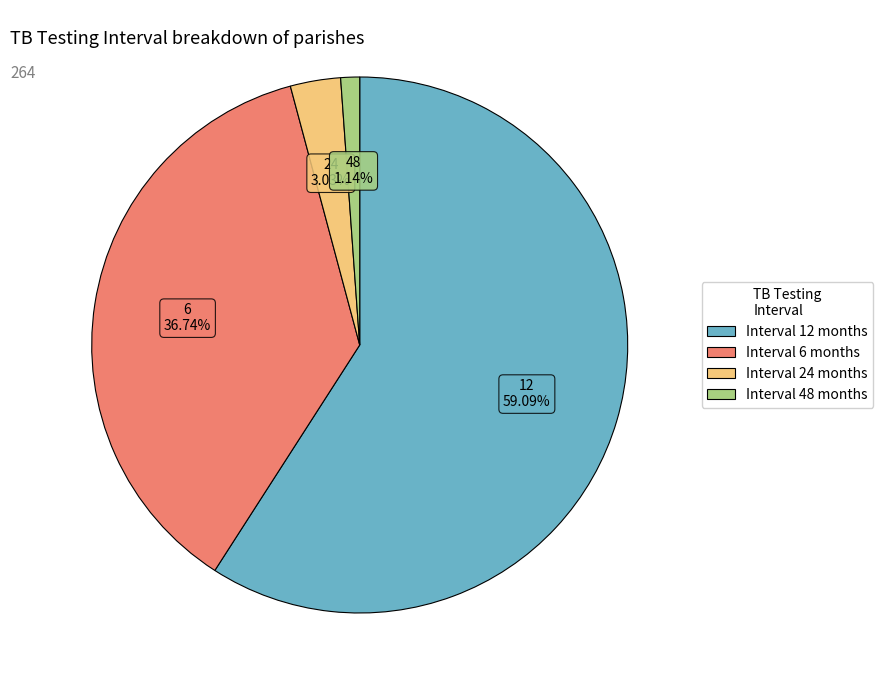

Is there any slice that represents more than half of the pie?

Yes